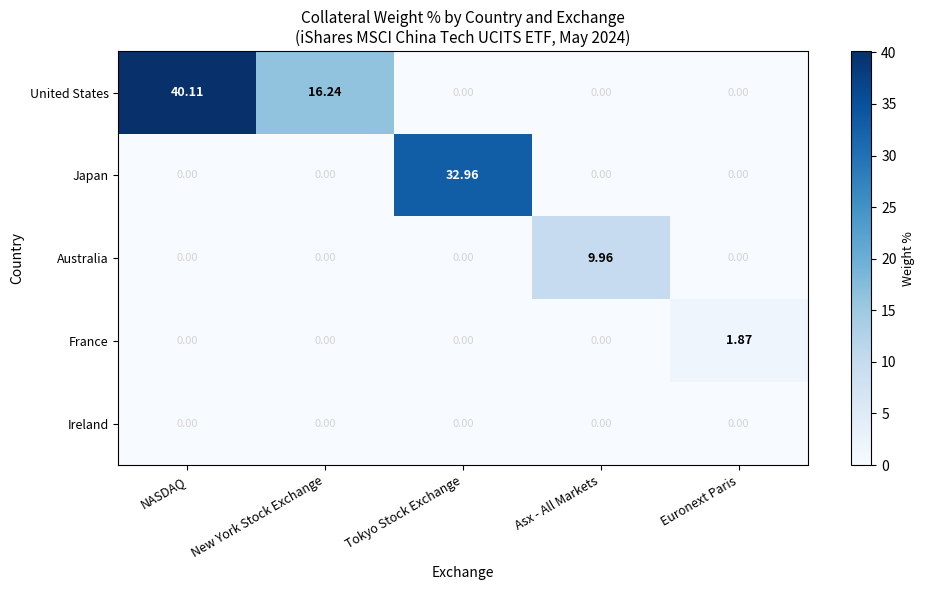

List the series in order of their peak value, highest first.

United States, Japan, Australia, France, Ireland